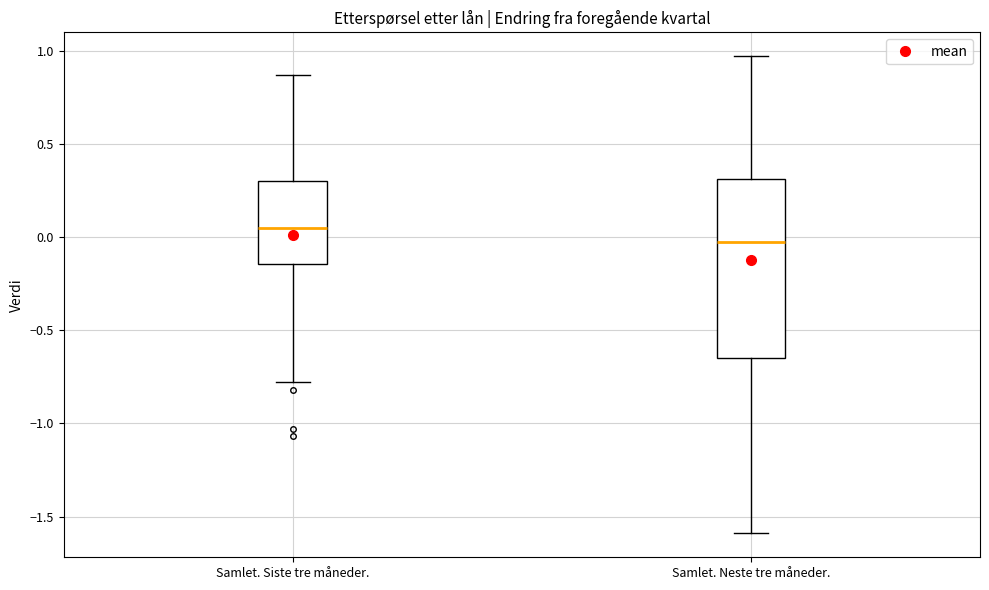

Which box has the lowest median line?

Samlet. Neste tre måneder.